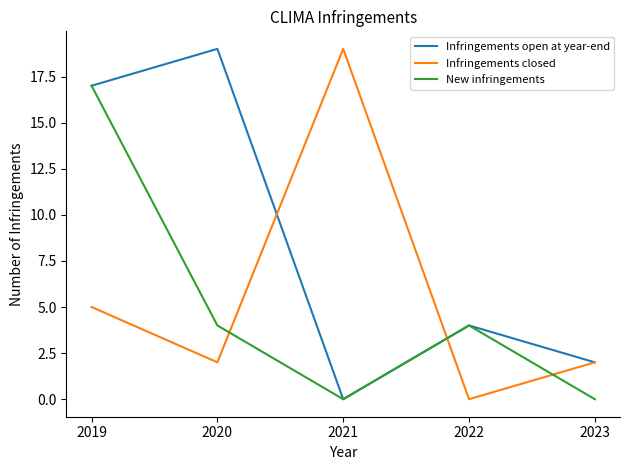

What is the difference between the second highest and second lowest values in the Infringements closed series?

3